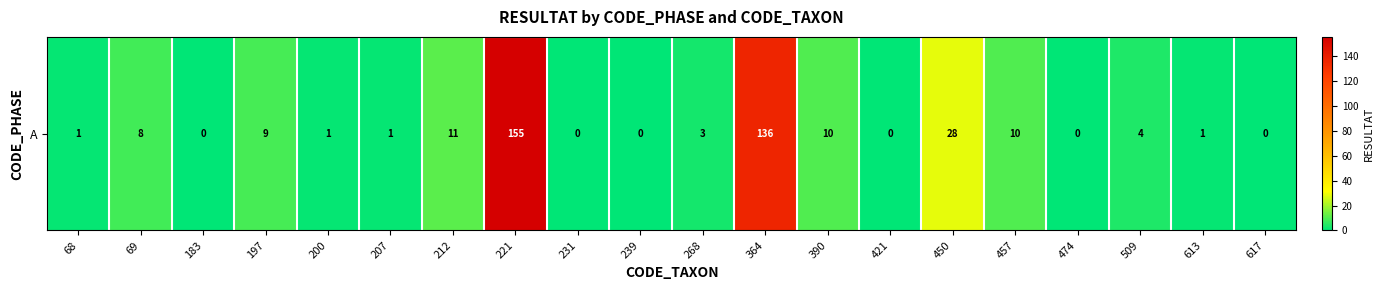

Reading left to right, what are all the values shown in this chart?

68=1	69=8	183=0	197=9	200=1	207=1	212=11	221=155	231=0	239=0	268=3	364=136	390=10	421=0	450=28	457=10	474=0	509=4	613=1	617=0